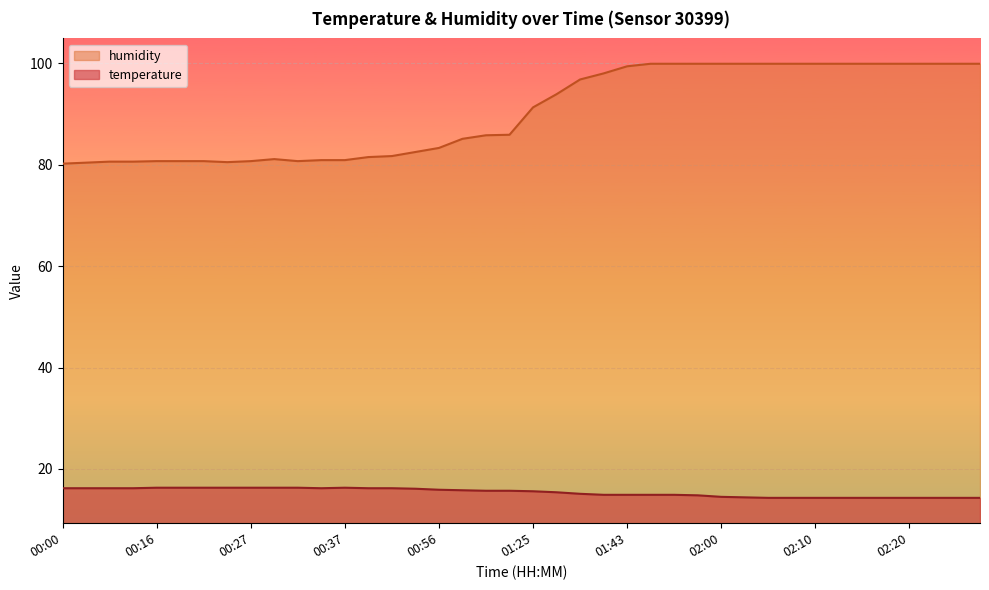

What is the difference between the temperature values at 01:25 and 01:35?

0.5